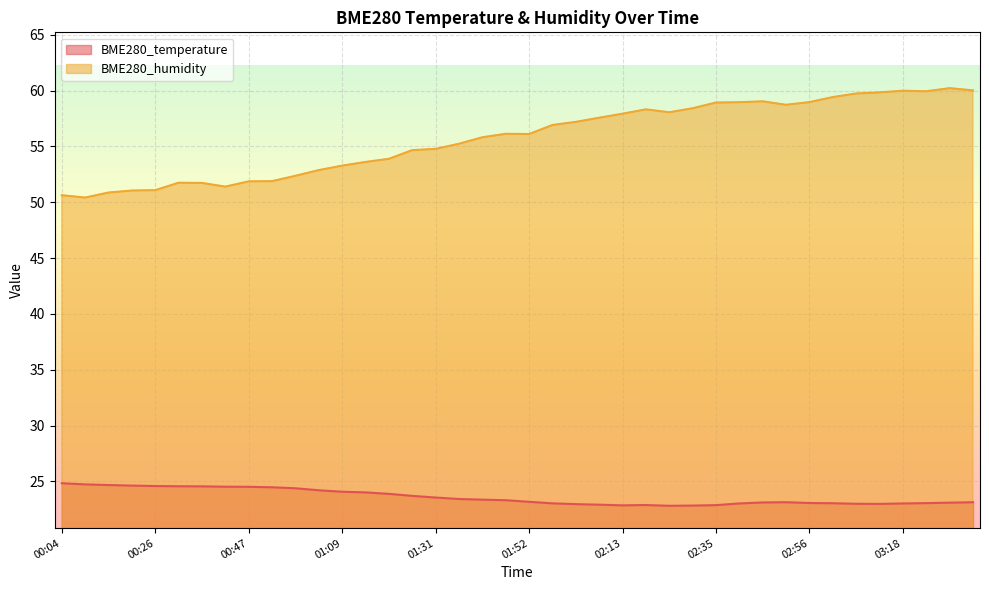

Count the number of data series in this chart.

2